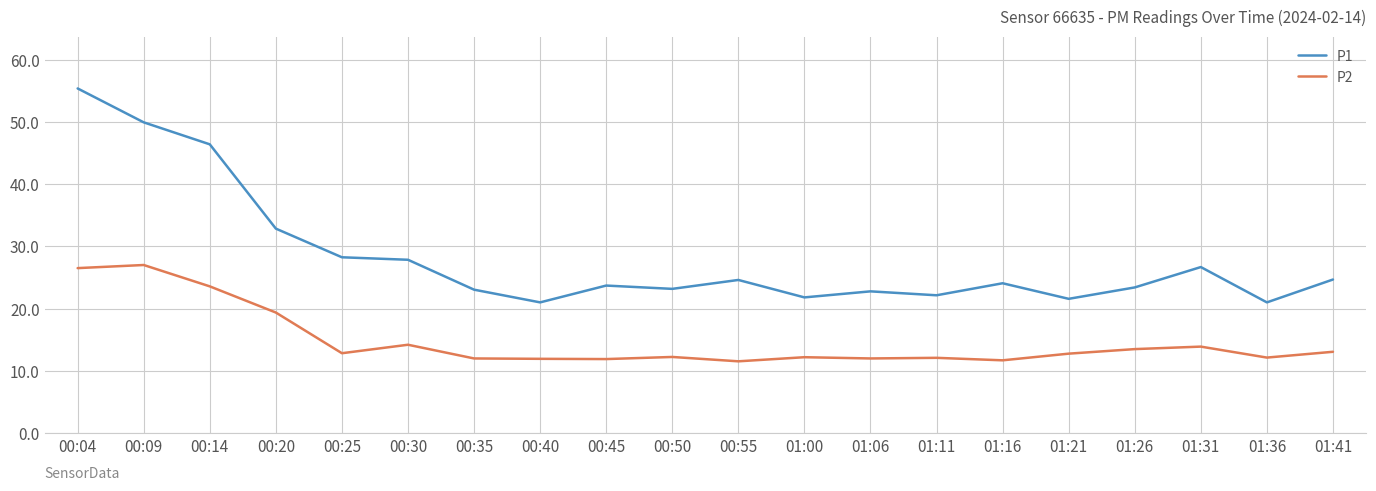

Is this an area chart (filled region under the line)?

No